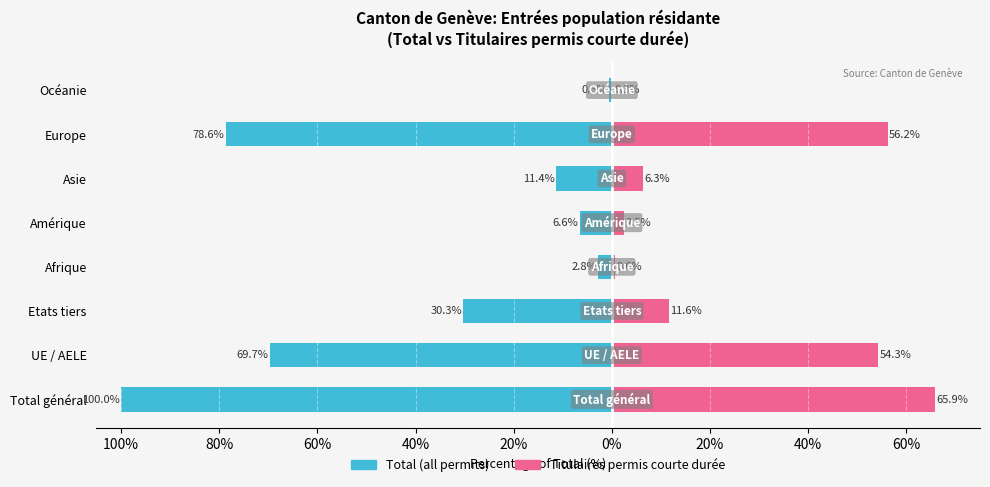

Reading right to left, transcribe all the data shown in this chart.

Total (all permits): -0.6	-78.6	-11.4	-6.6	-2.8	-30.3	-69.7	-100.0
Titulaires permis courte durée: 0.3	56.2	6.3	2.5	0.6	11.6	54.3	65.9